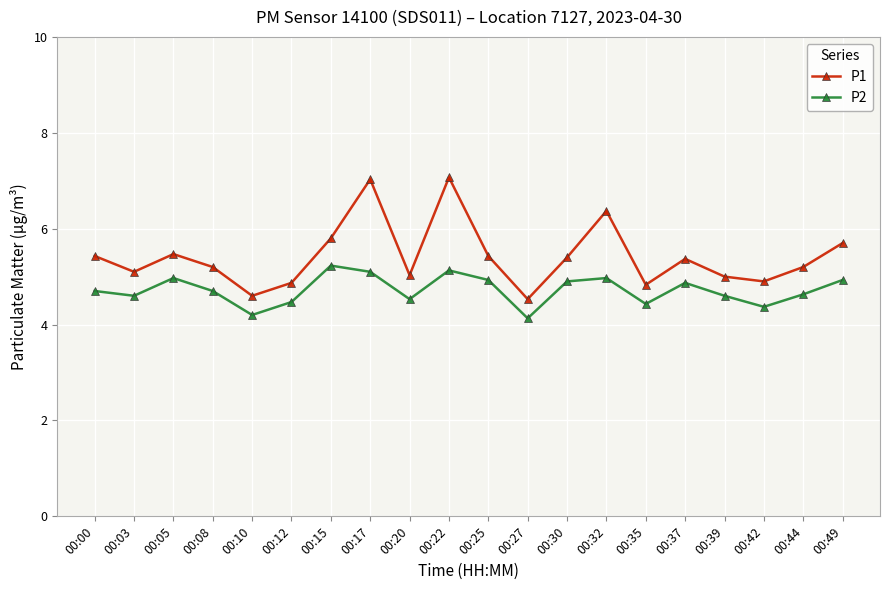

True or false: P1 has more than 2 interior local peaks.

True